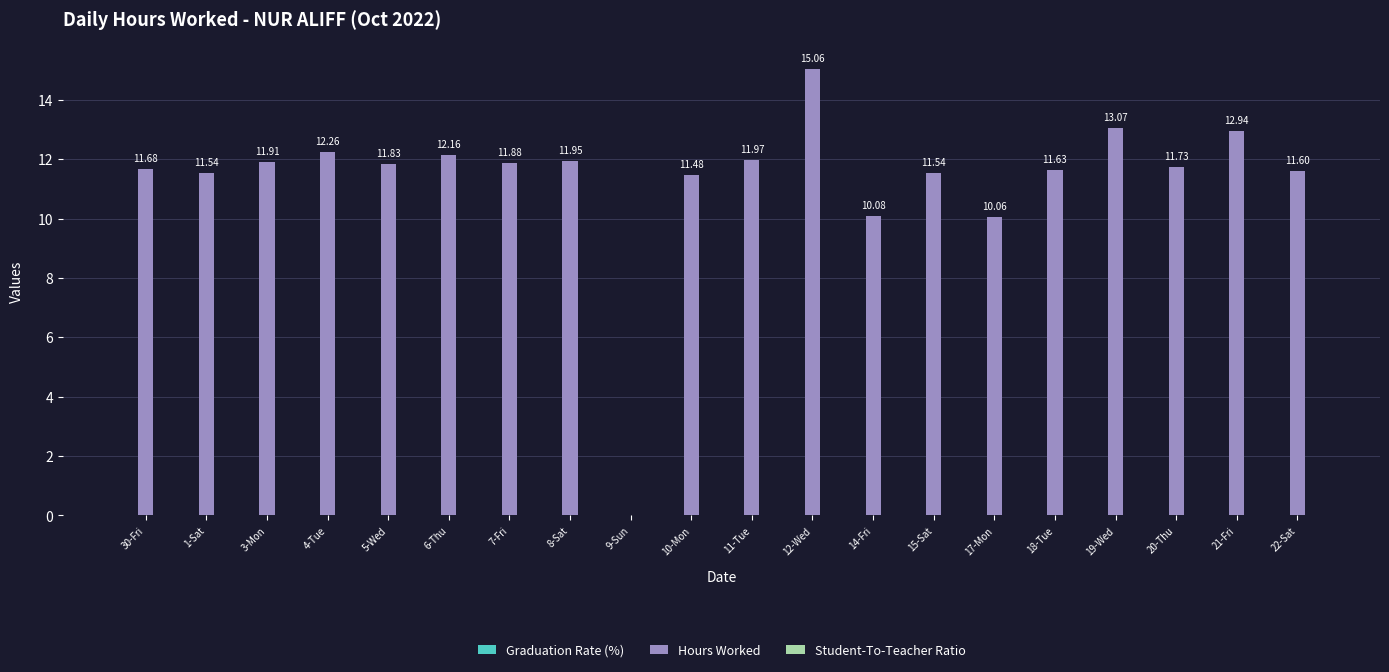

What is the sum of all values?

226.4